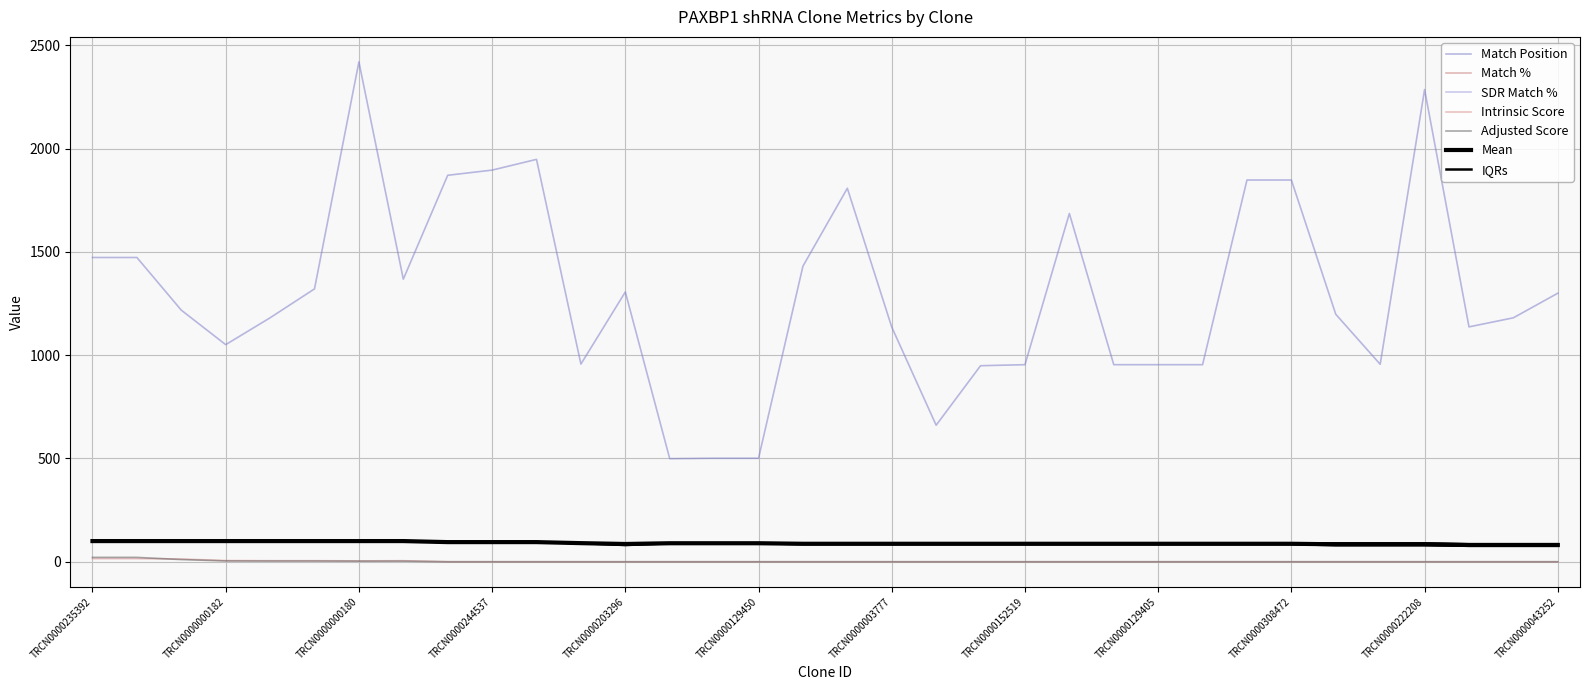

At which category is the sum across all series the highest?

TRCN0000000180